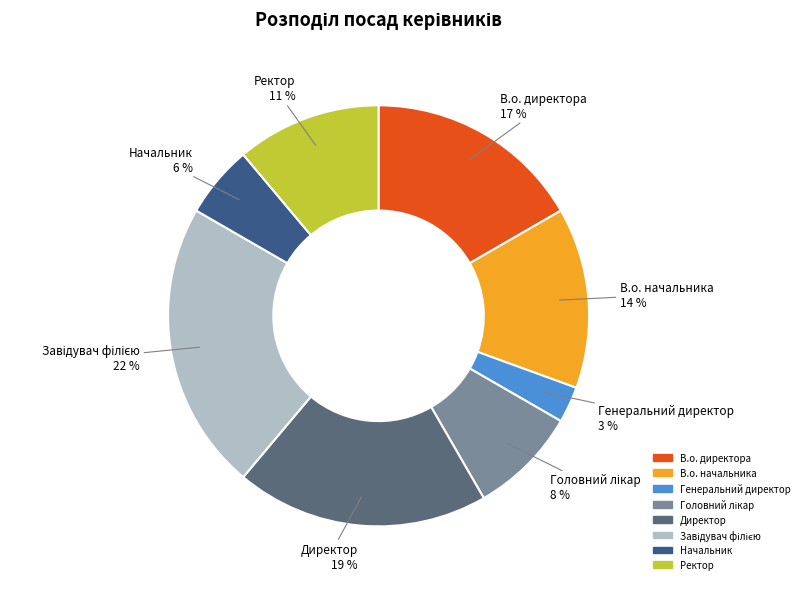

True or false: В.о. начальника accounts for 21% of the total.

False